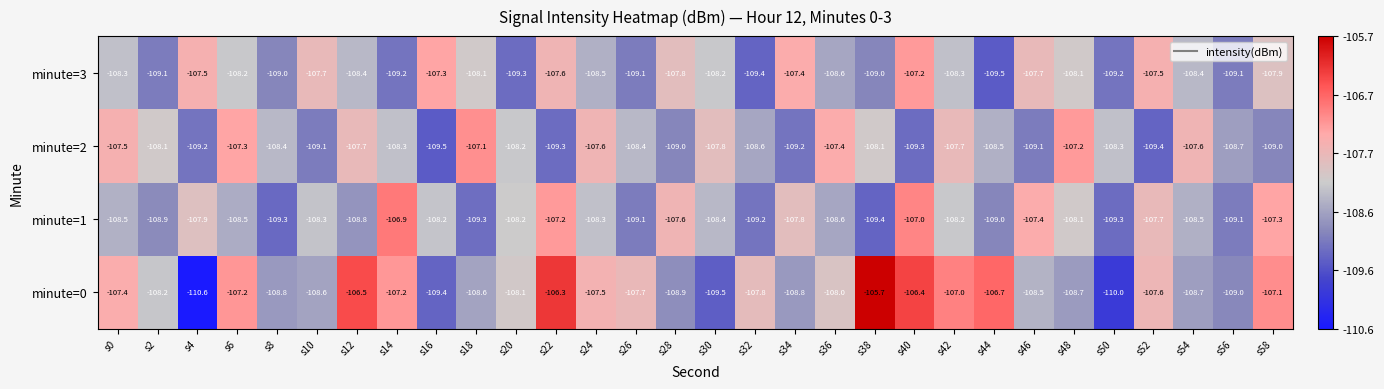

How many categories are shown in the chart?

30